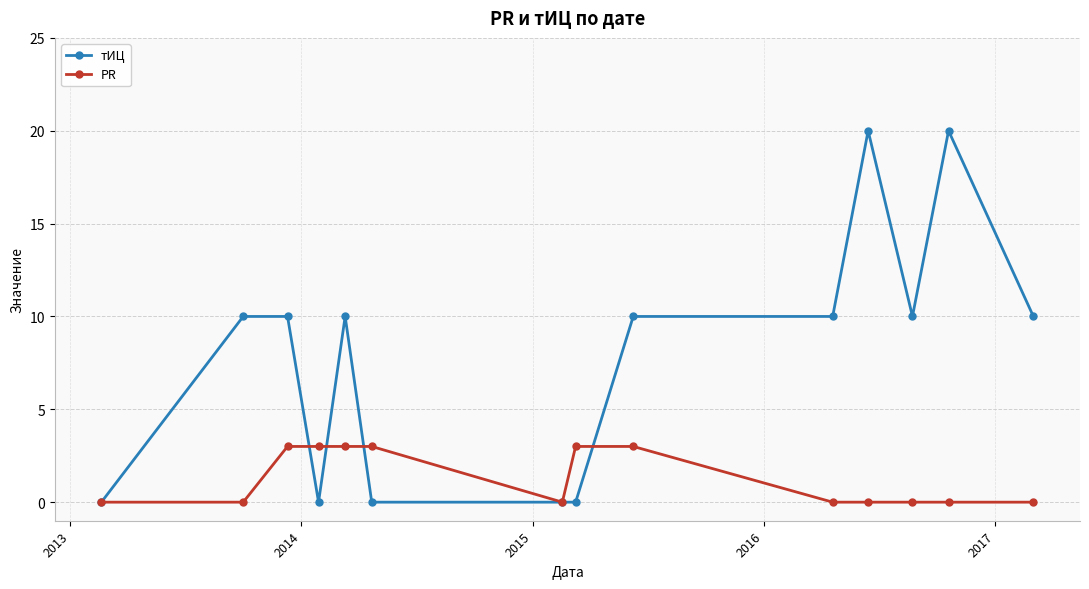

Which series has the largest total across all categories?

тИЦ